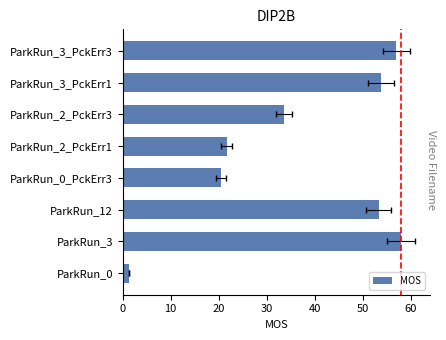

Reading left to right, list all the values displayed in this chart.

1.3	58.1	53.3	20.5	21.7	33.7	53.9	57.0